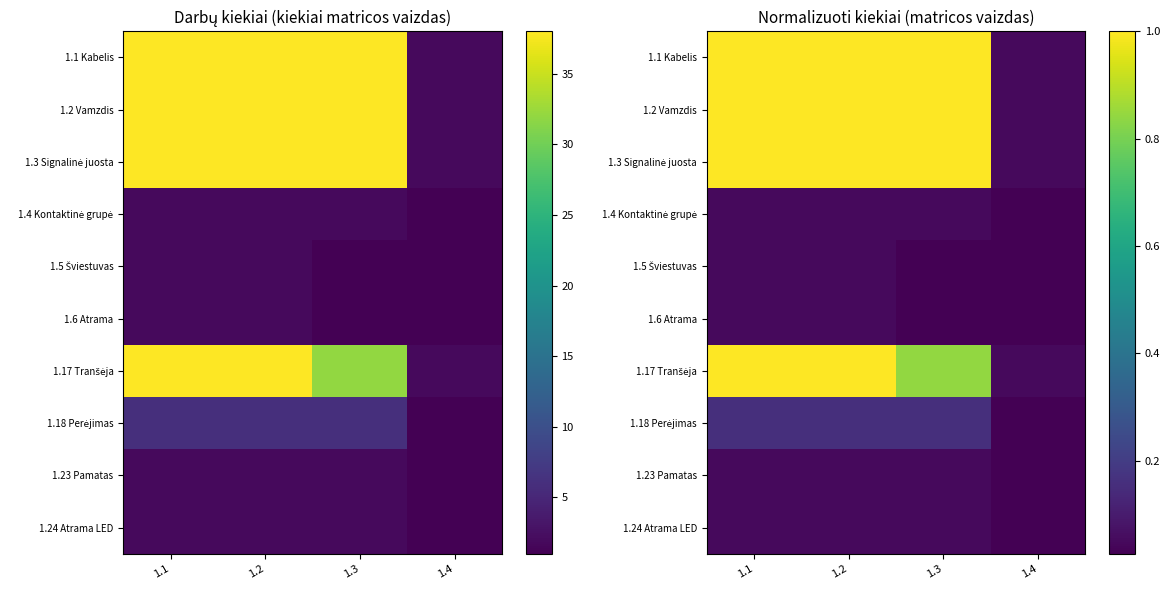

Count the number of data series in this chart.

10